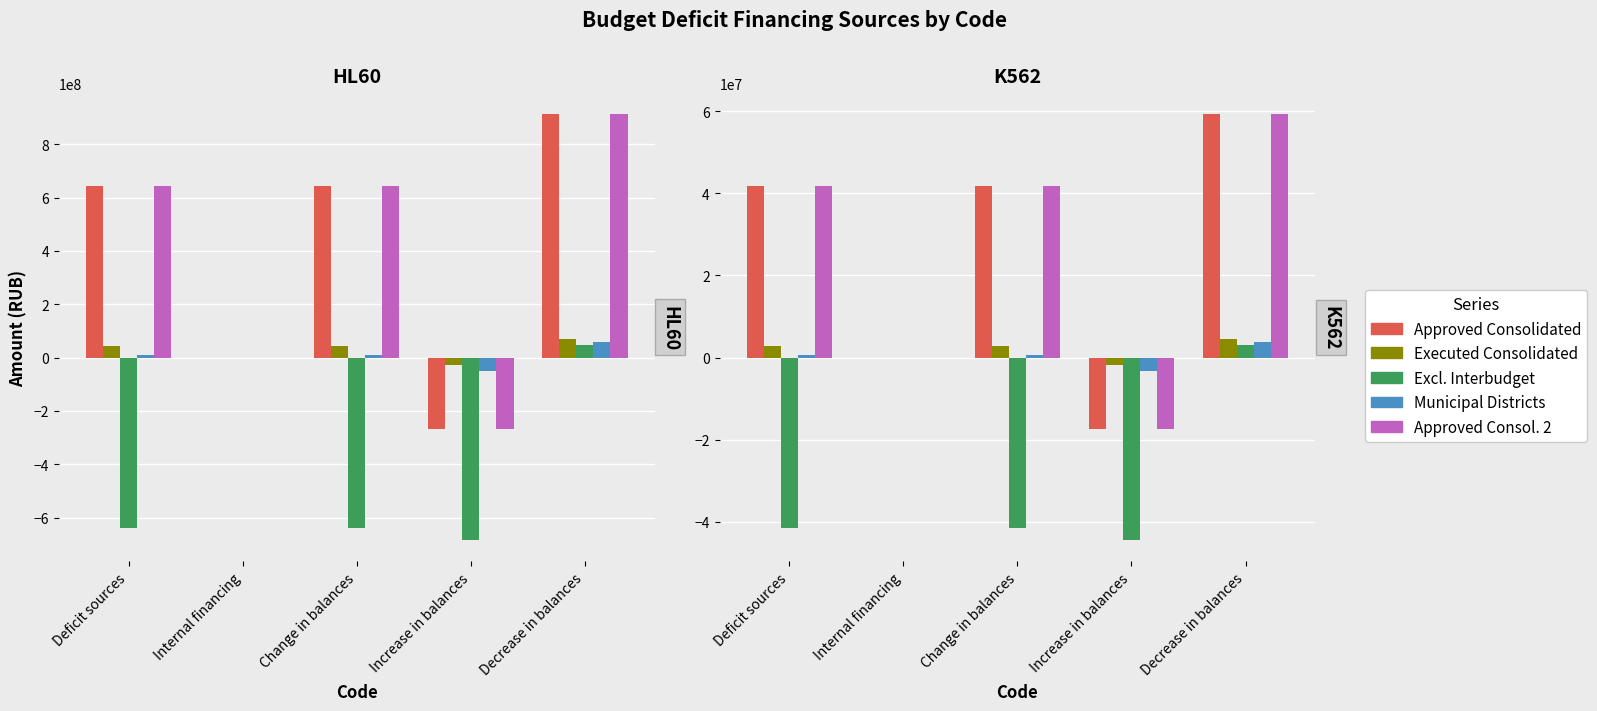

List the series in order of their peak value, lowest first.

Excl. Interbudget, Municipal Districts, Executed Consolidated, Approved Consolidated, Approved Consol. 2